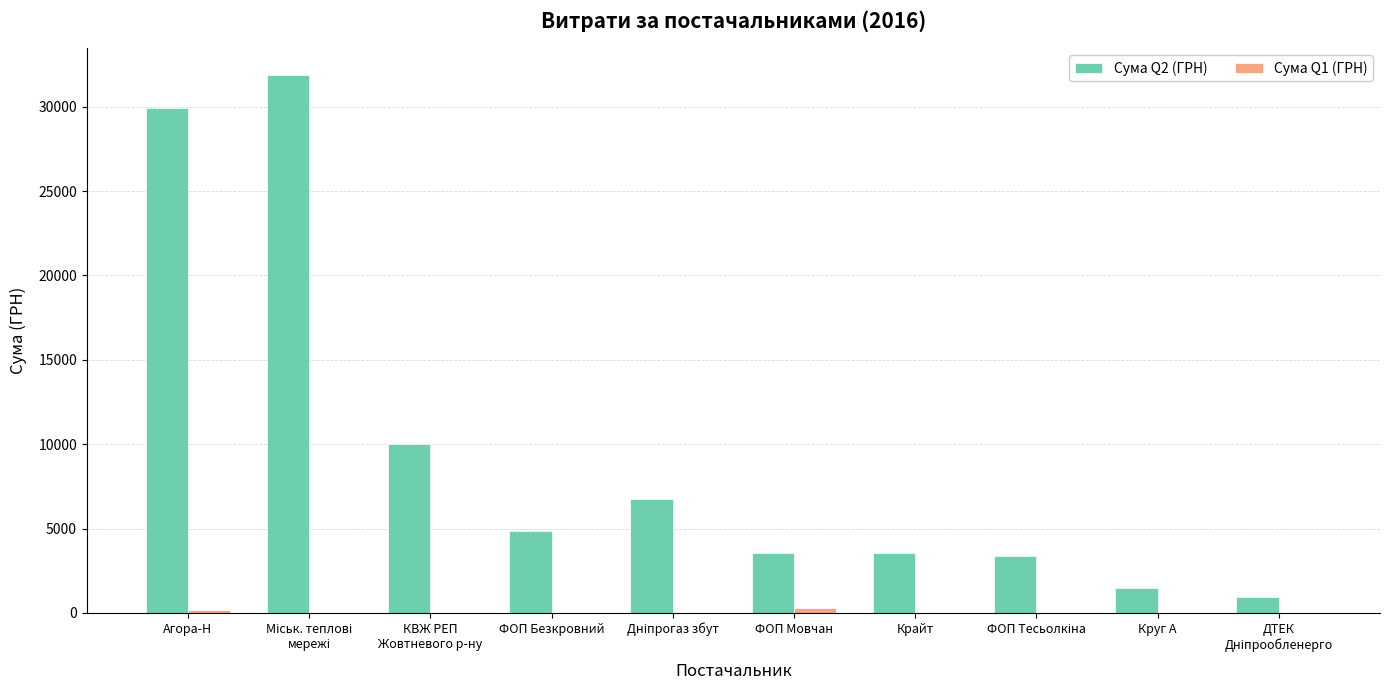

How many groups of bars are there?

10